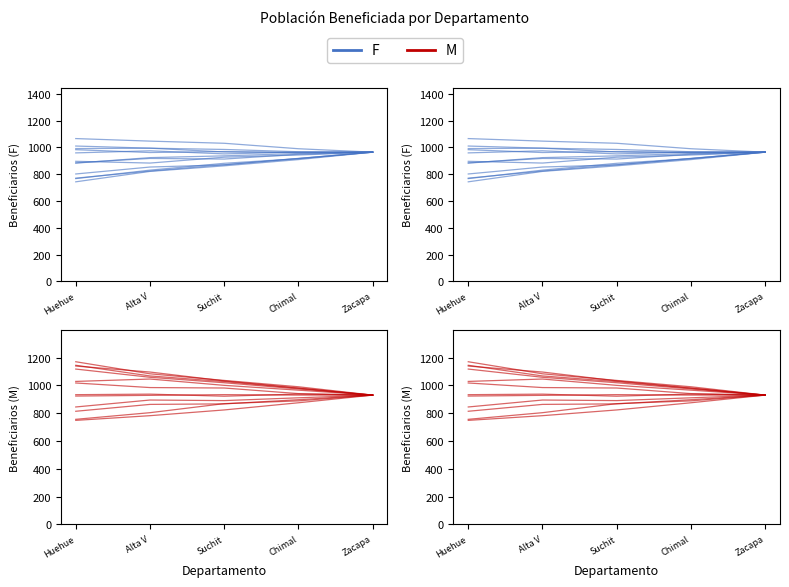

Reading left to right, list all the values displayed in this chart.

F: 882.1	923.3	936.5	953.8	964.0
M: 933.2	937.1	922.1	937.5	930.0